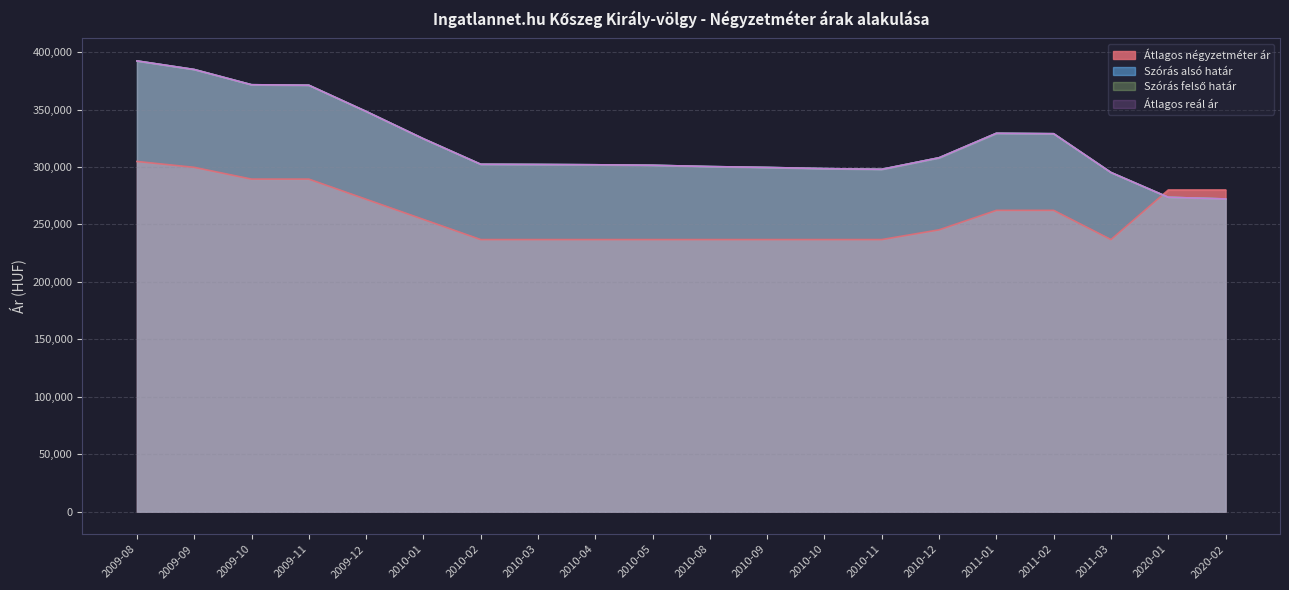

The value of Átlagos reál ár at 2020-01 is 415507. True or false?

False